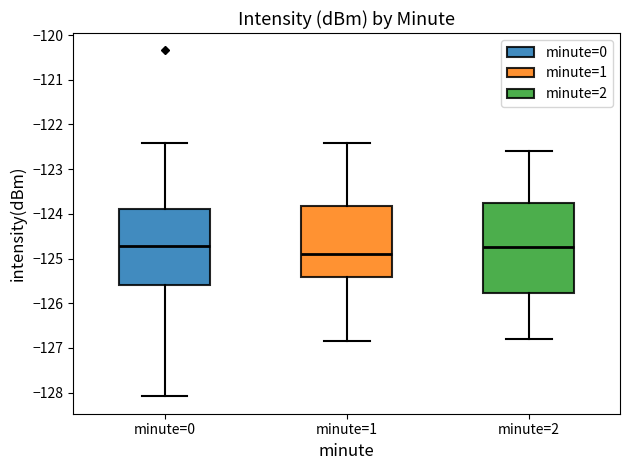

Which box's median line is the lowest?

minute=1